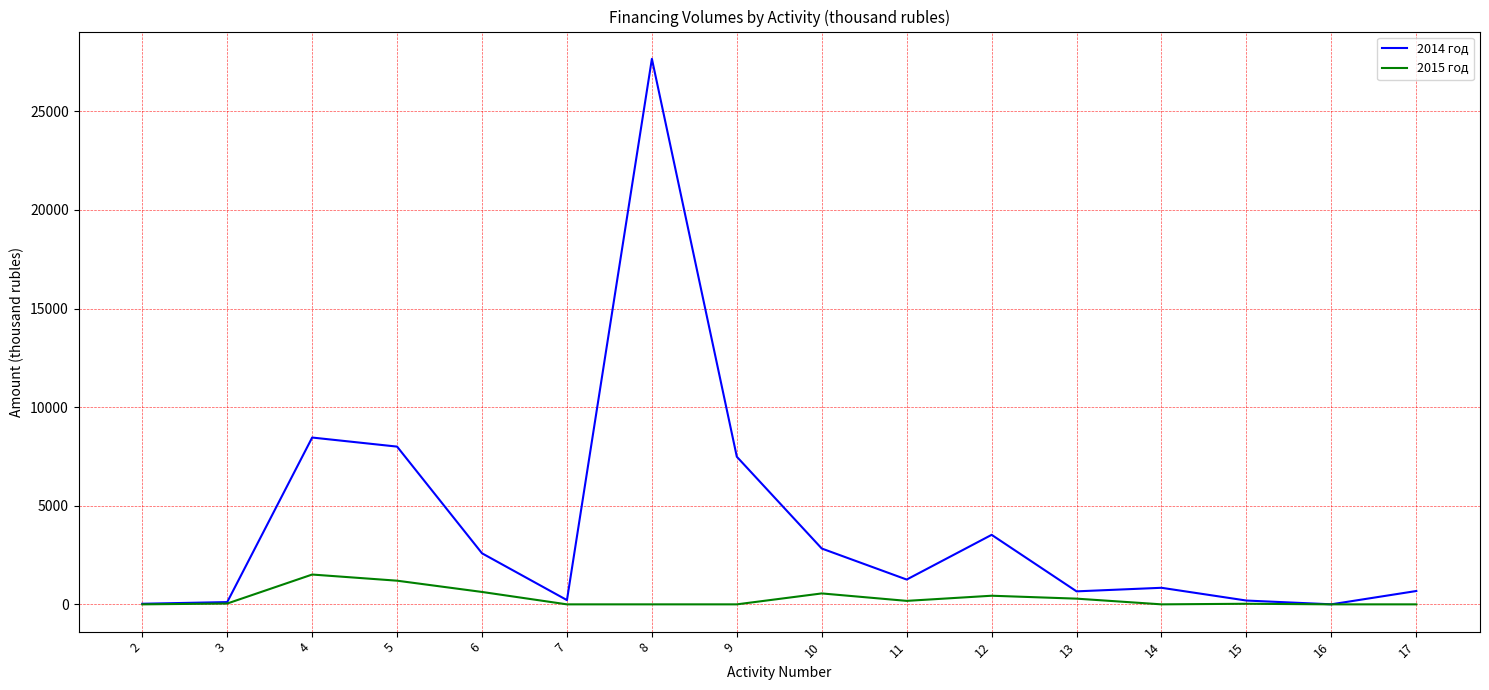

At which label does 2014 год first exceed 1258?

4